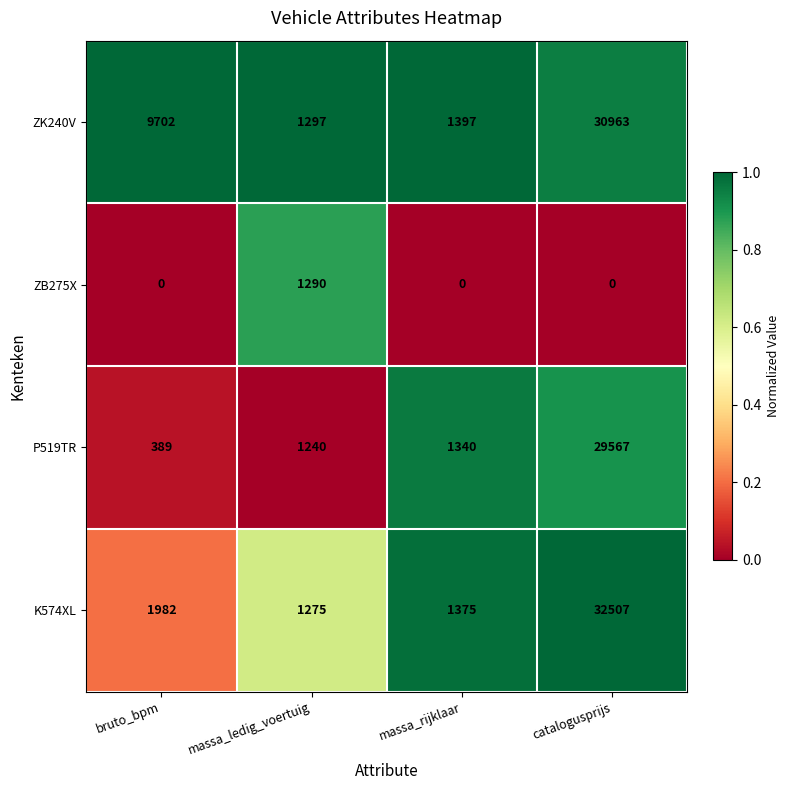

Reading left to right, what are all the values shown in this chart?

ZK240V: bruto_bpm=9702	massa_ledig_voertuig=1297	massa_rijklaar=1397	catalogusprijs=30963
ZB275X: bruto_bpm=0	massa_ledig_voertuig=1290	massa_rijklaar=0	catalogusprijs=0
P519TR: bruto_bpm=389	massa_ledig_voertuig=1240	massa_rijklaar=1340	catalogusprijs=29567
K574XL: bruto_bpm=1982	massa_ledig_voertuig=1275	massa_rijklaar=1375	catalogusprijs=32507